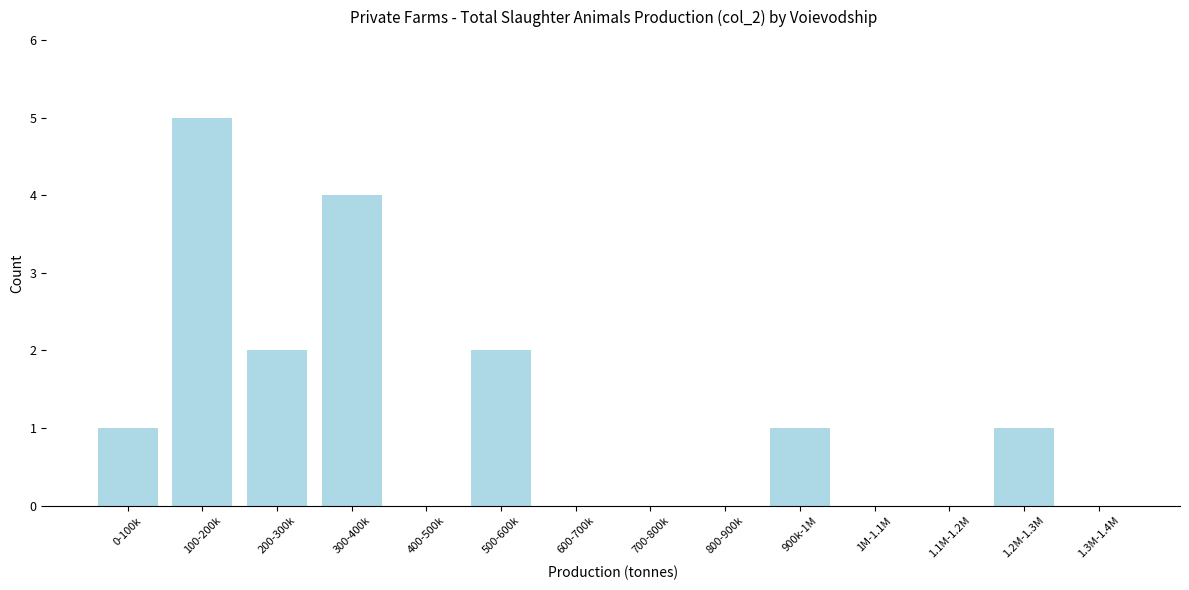

Reading left to right, what are all the values shown in this chart?

0-100k=1	100-200k=5	200-300k=2	300-400k=4	400-500k=0	500-600k=2	600-700k=0	700-800k=0	800-900k=0	900k-1M=1	1M-1.1M=0	1.1M-1.2M=0	1.2M-1.3M=1	1.3M-1.4M=0